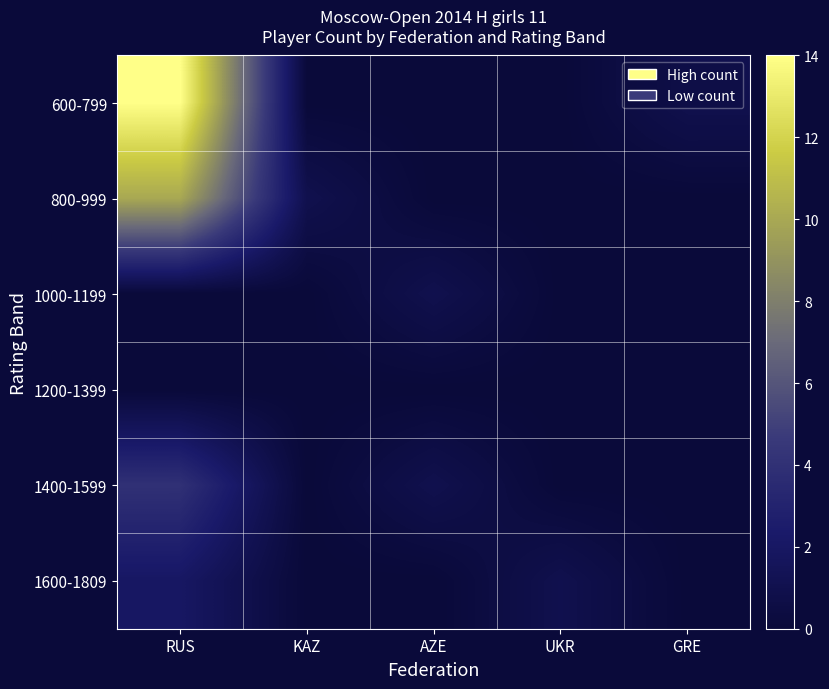

Which series has the largest range (max minus min)?

600-799